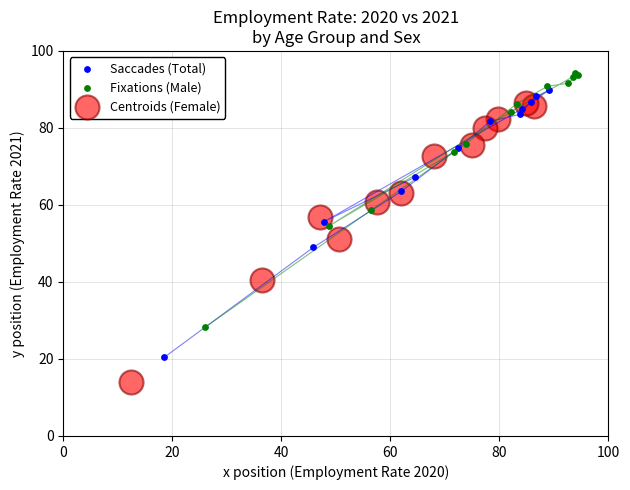

Which series has the largest Y range (max minus min)?

Centroids (Female)